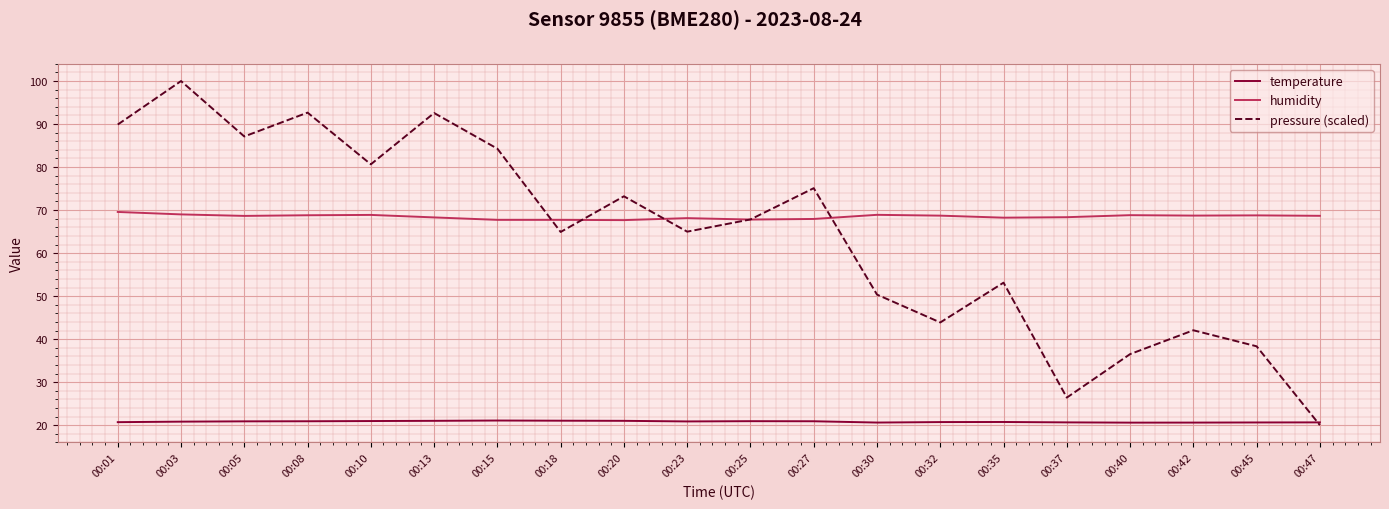

What is the spread (max minus min) of values at 00:45?

48.1